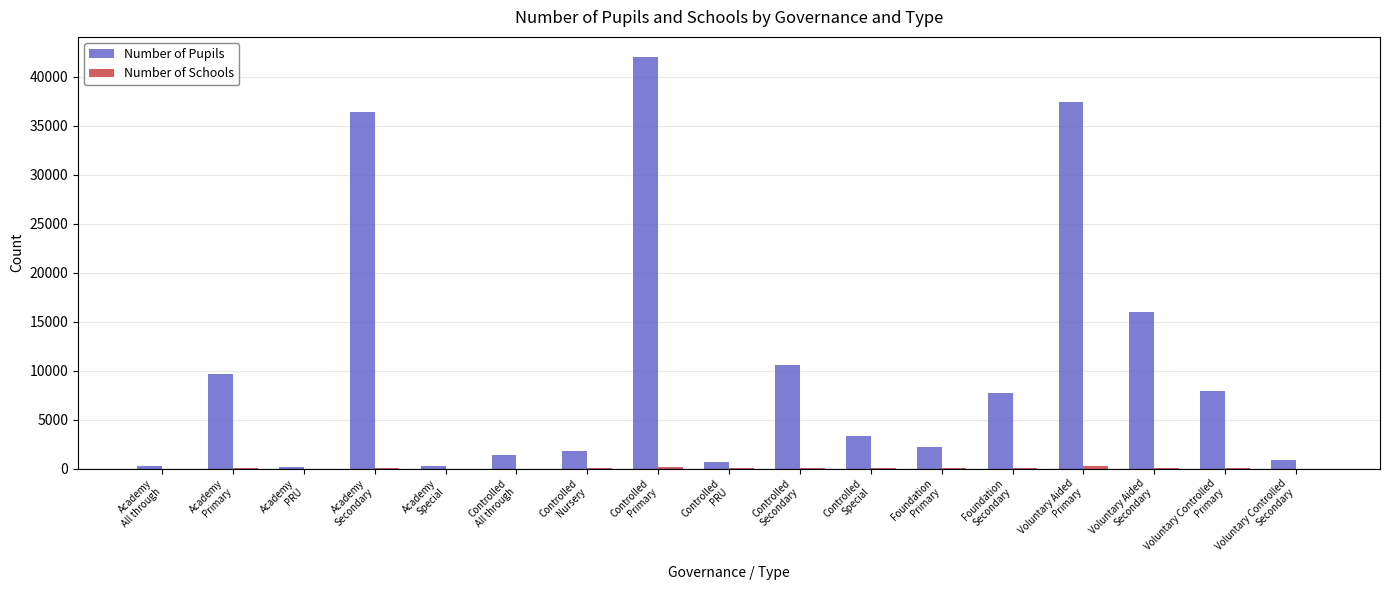

What is the maximum value for Number of Pupils?

41962